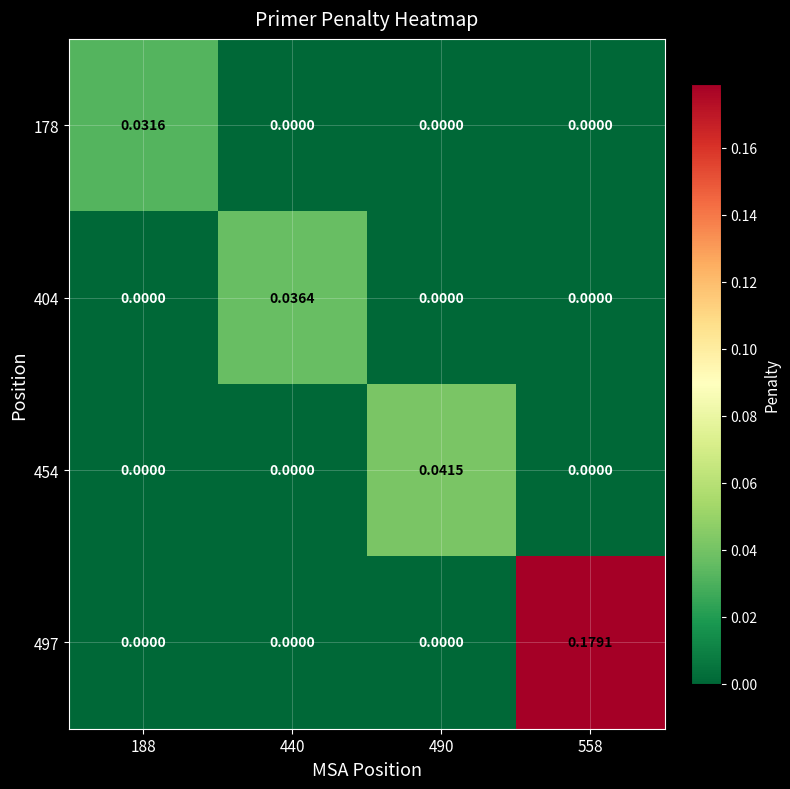

At which category is the sum across all series the highest?

558